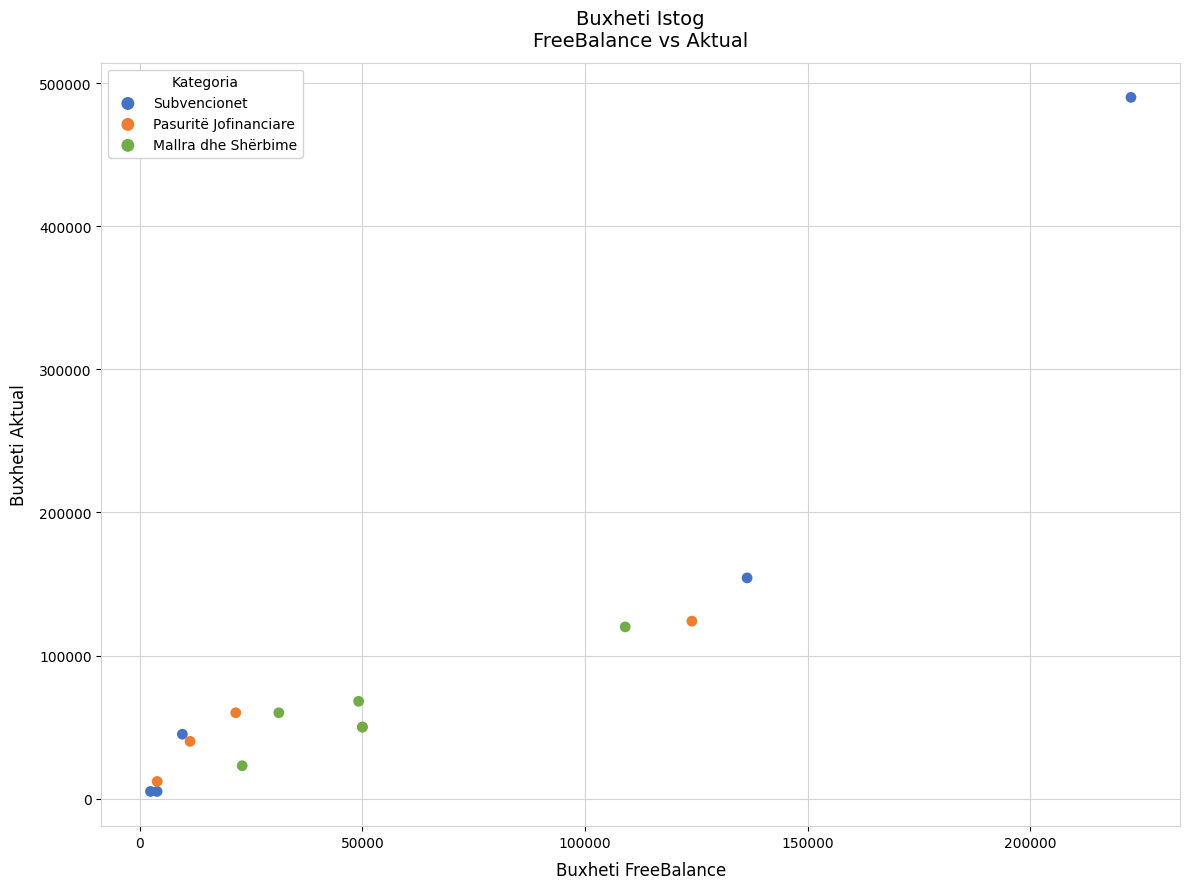

Which series has the widest spread of Y values?

Subvencionet